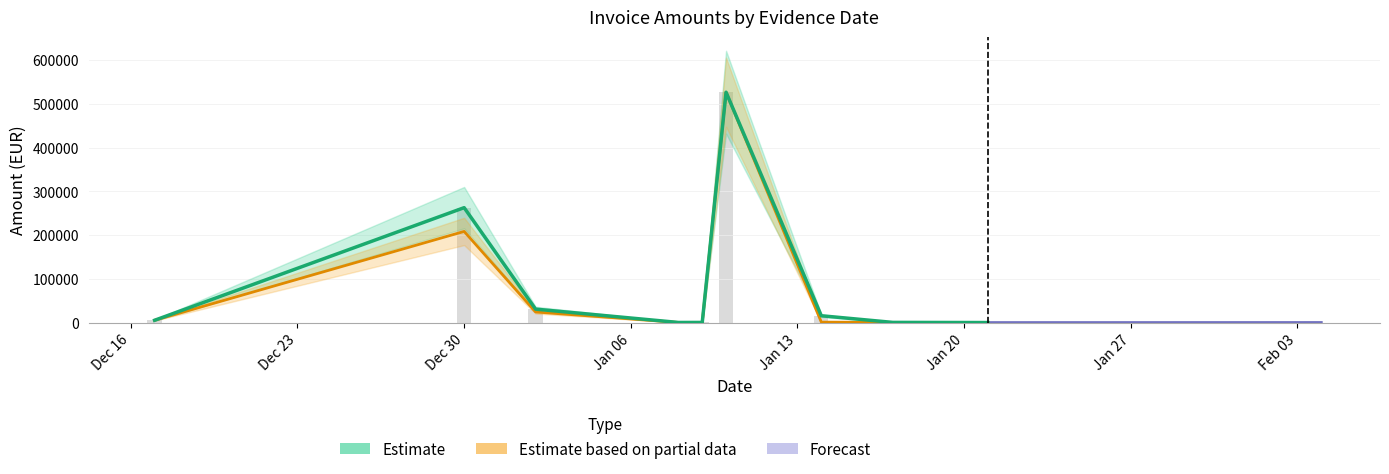

What position from the left is 2025-01-10?

6